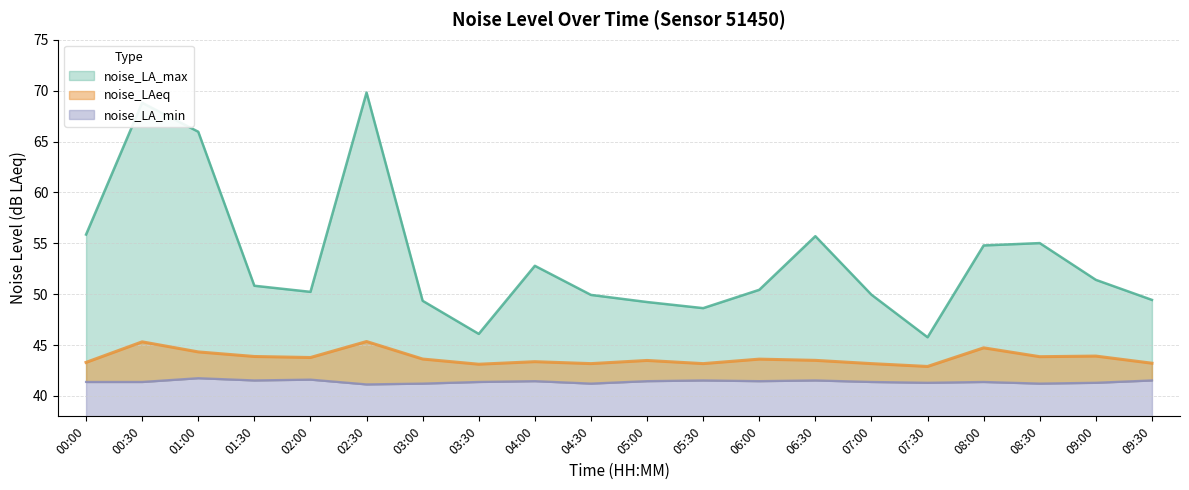

What is the maximum value shown in the chart?

69.8